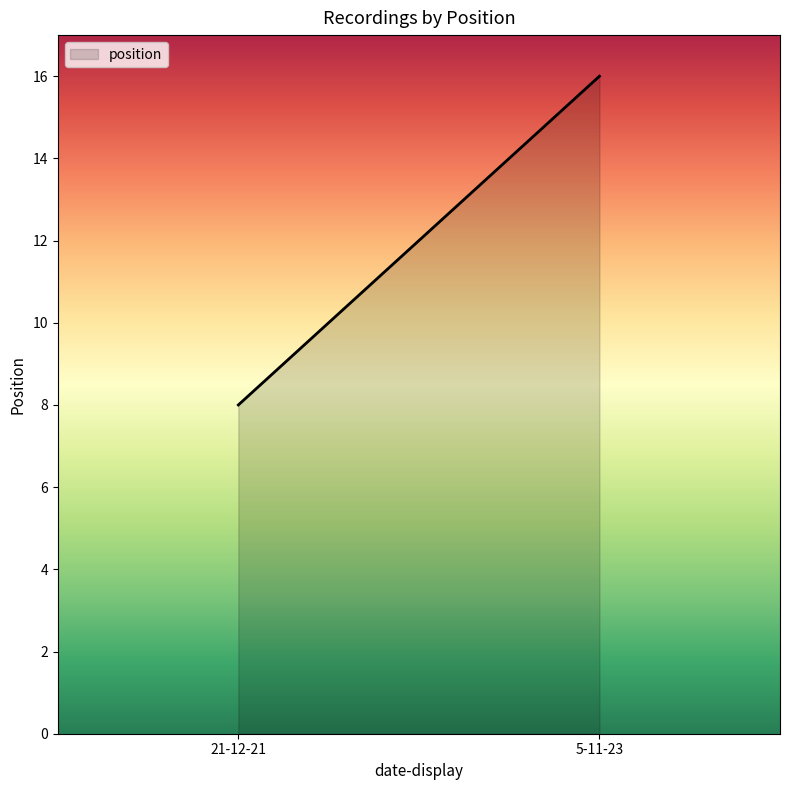

What is the average value?

12